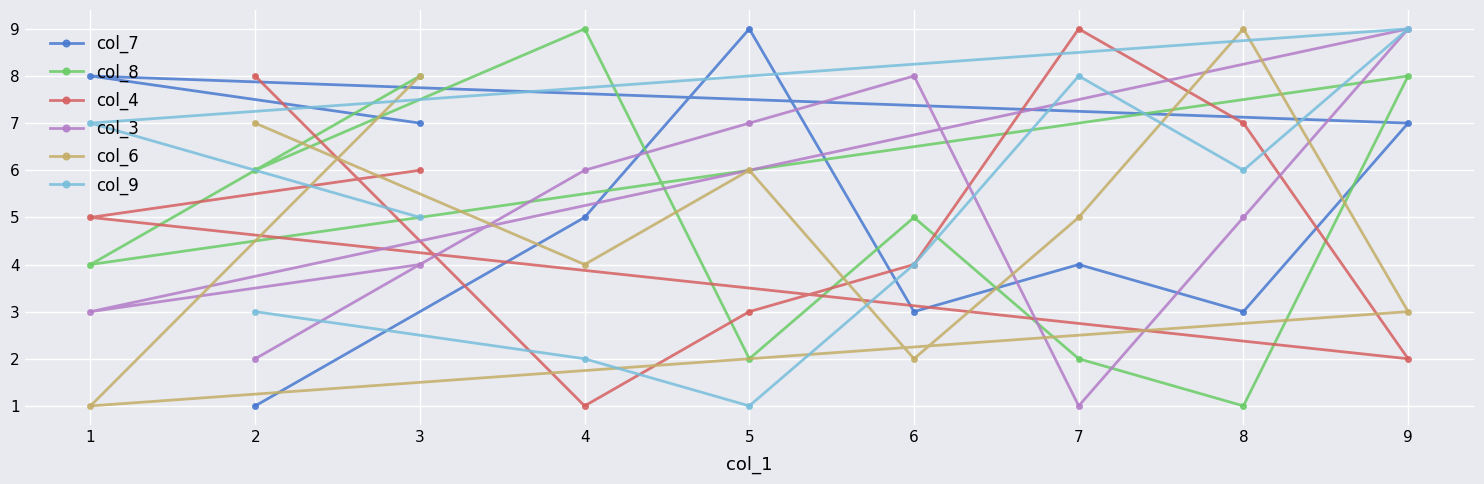

Rank the series at 2 from lowest to highest value.

col_7, col_3, col_9, col_8, col_6, col_4